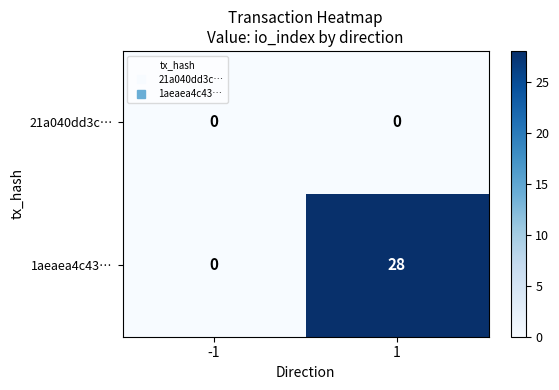

At 1, list the series in order from smallest to largest.

21a040dd3c…, 1aeaea4c43…